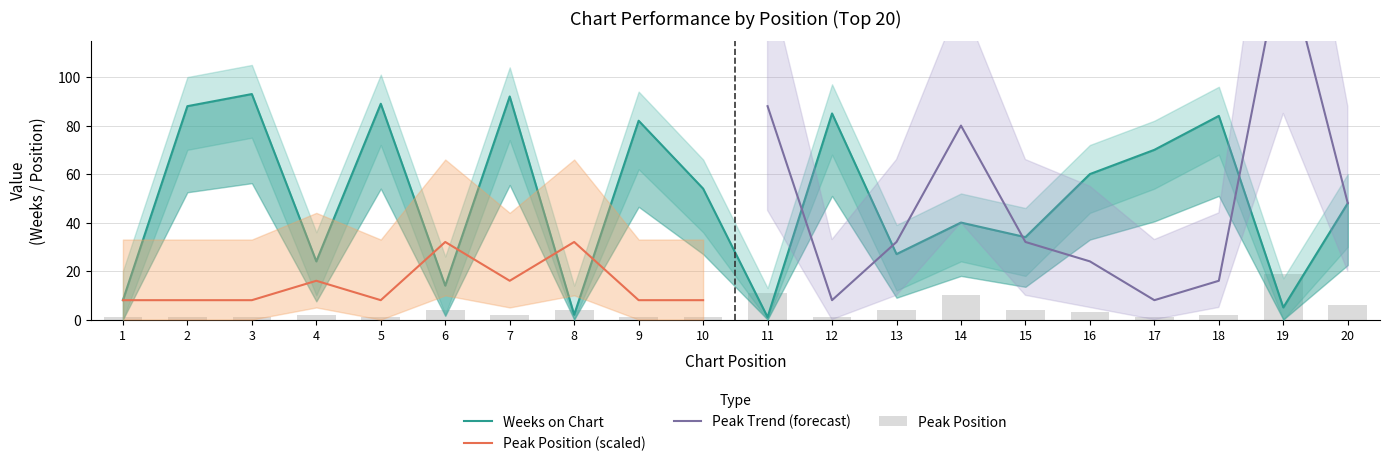

At which label does Peak Position first exceed 2?

6